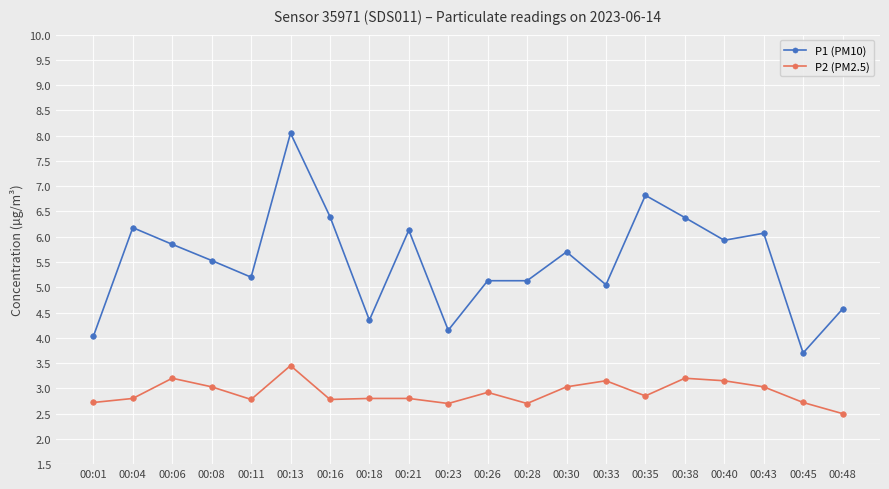

What is the spread (max minus min) of values at 00:35?

4.0